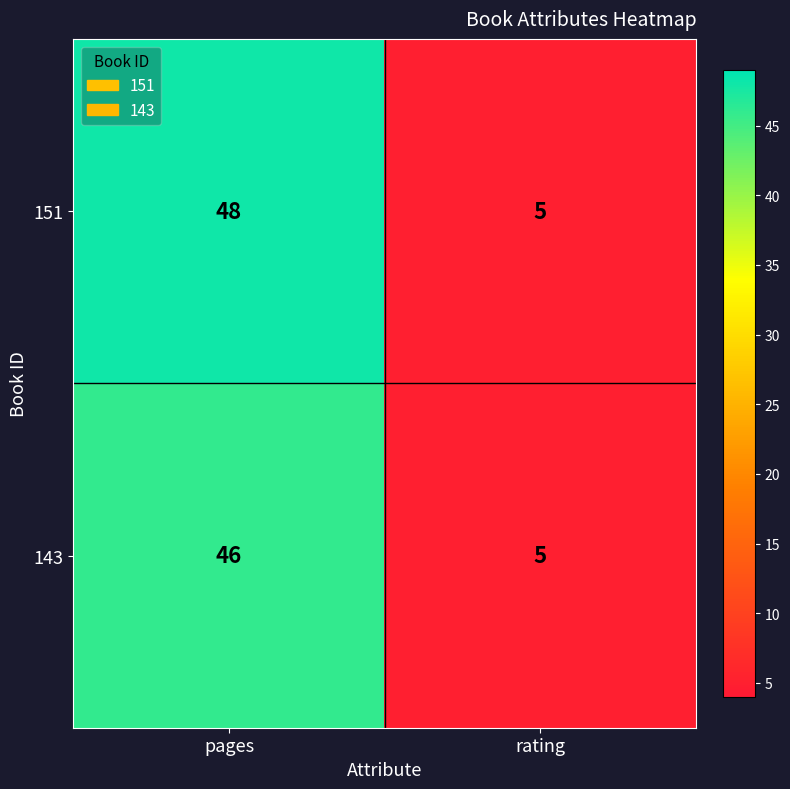

Is it true that 151 equals 68 at pages?

False